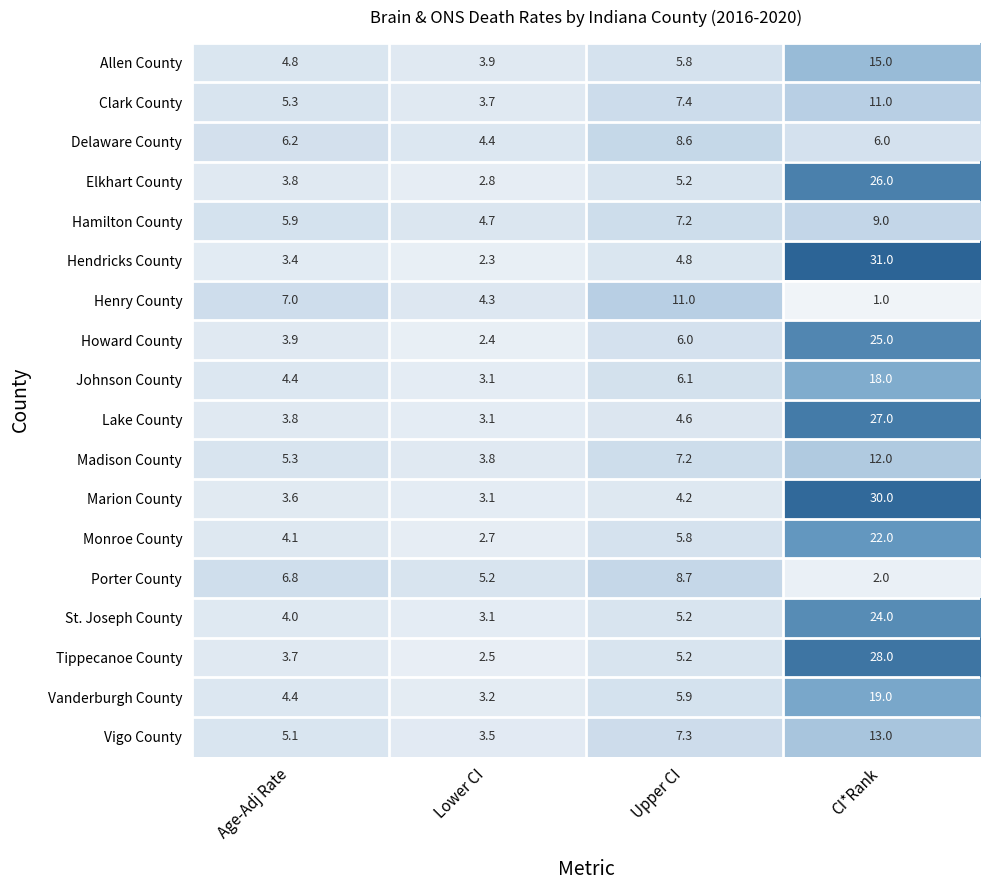

What is the difference between the second highest and minimum values in the Howard County series?

3.6